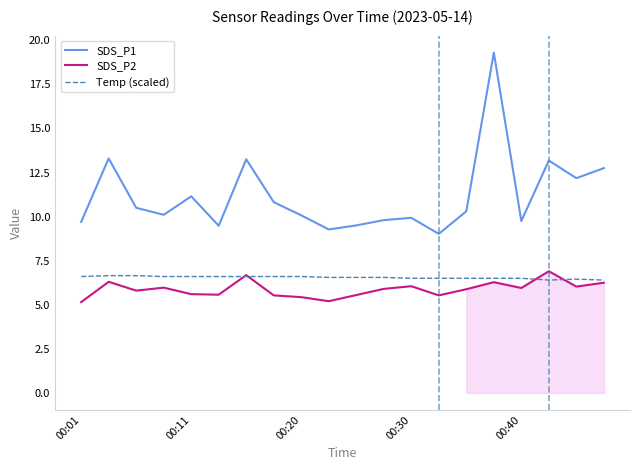

The value of Temp (scaled) at 5 is 10.8. True or false?

False